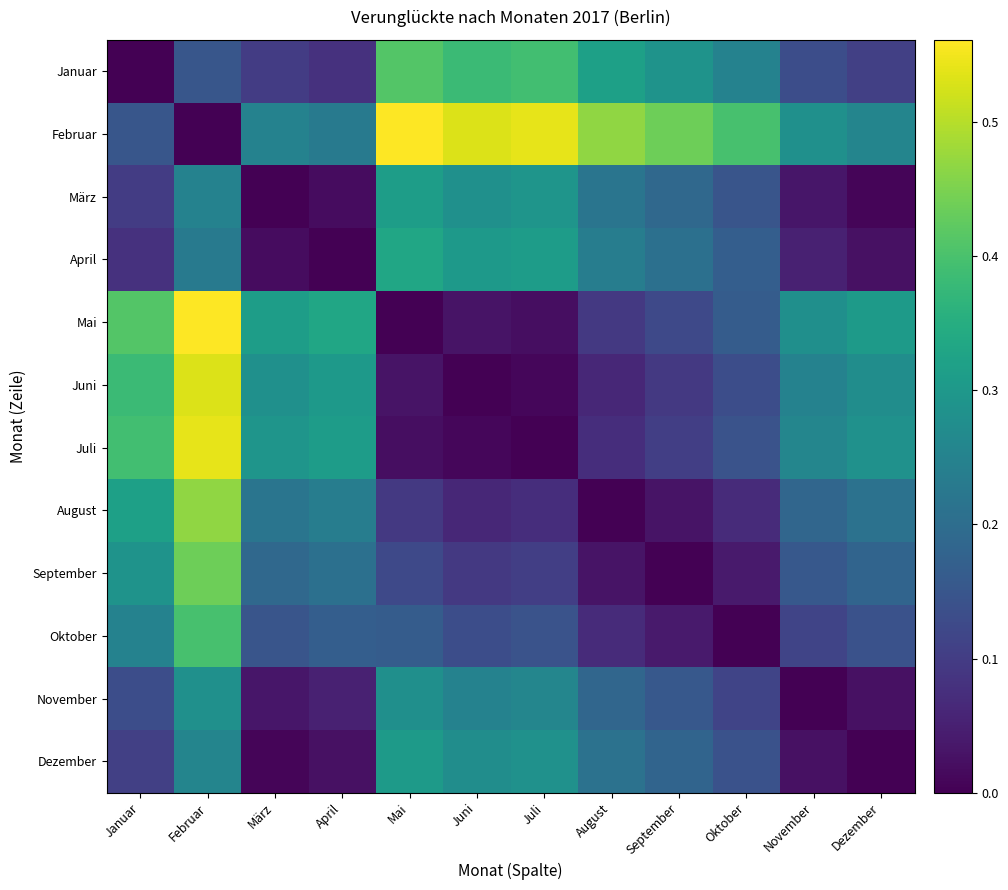

Between November and März, which is larger?

November